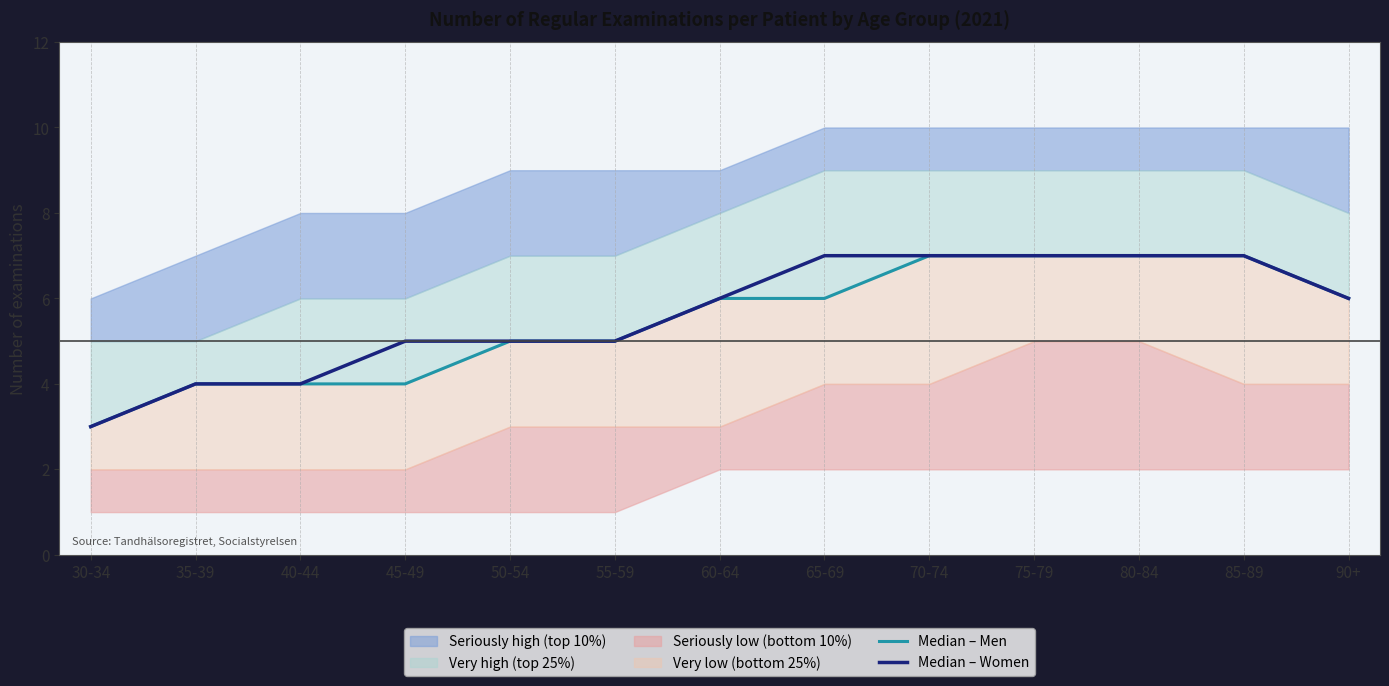

True or false: Median – Men and Median – Women intersect in this chart.

False